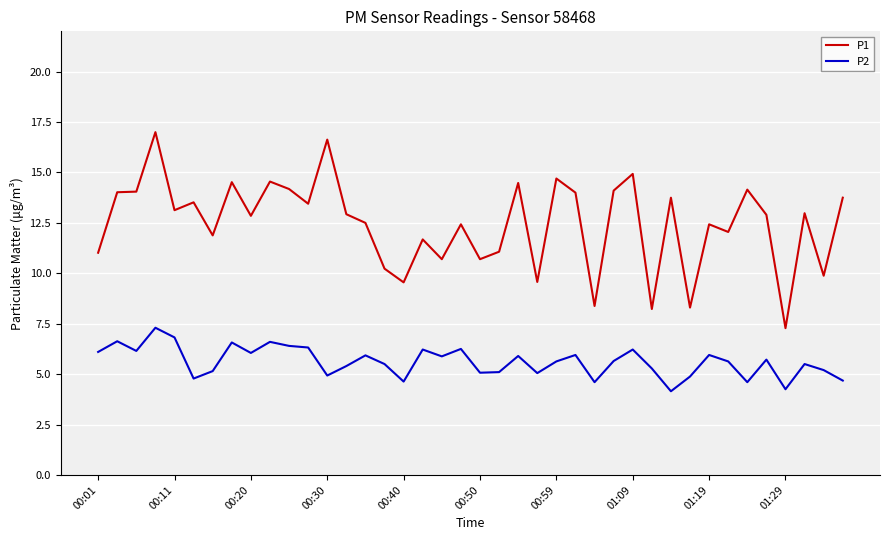

How many series are shown in this chart?

2